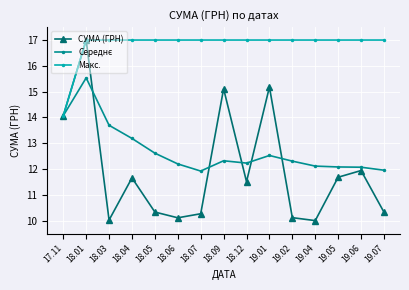

Where is the first local minimum for СУМА (ГРН)?

18.03